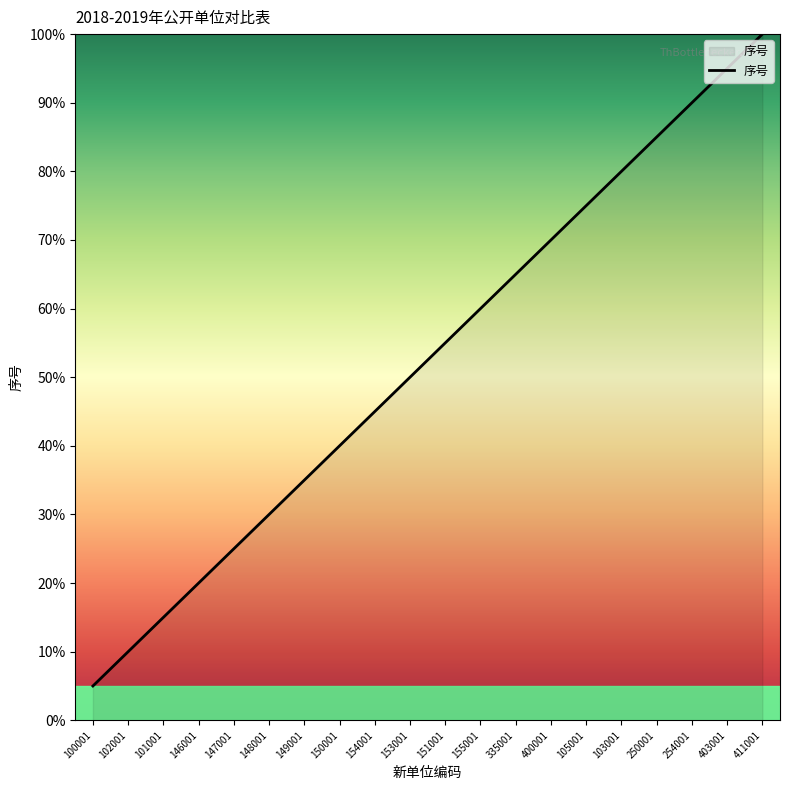

True or false: the data has more than 0 interior local peaks.

False